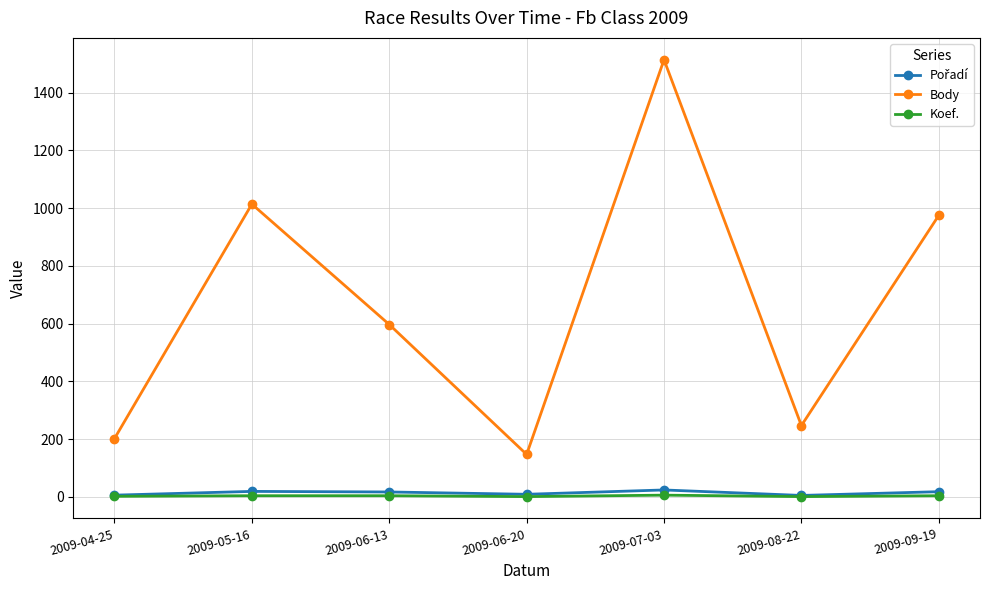

At which category is the sum across all series the highest?

2009-07-03